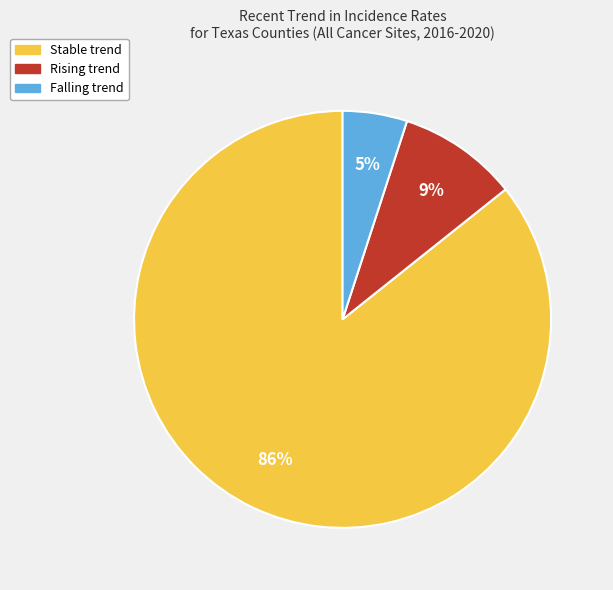

To the nearest percent, what is the difference between the largest and smallest slice percentages?

81%